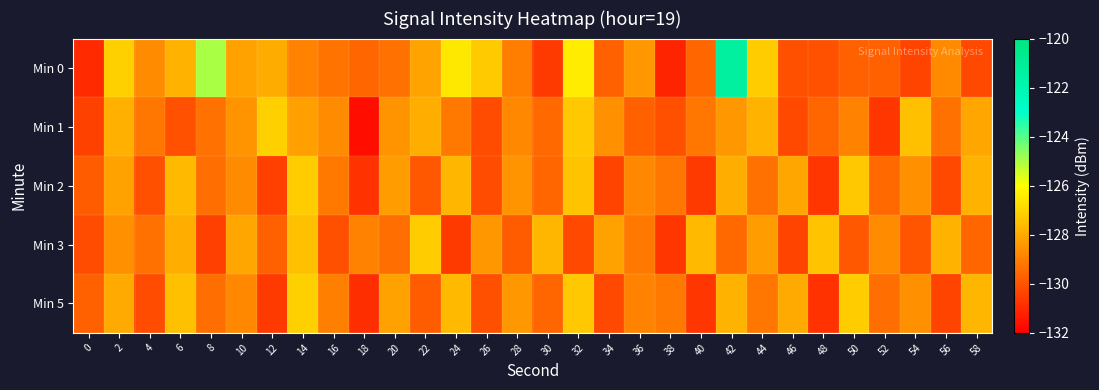

What is the maximum value shown in the chart?

-121.3